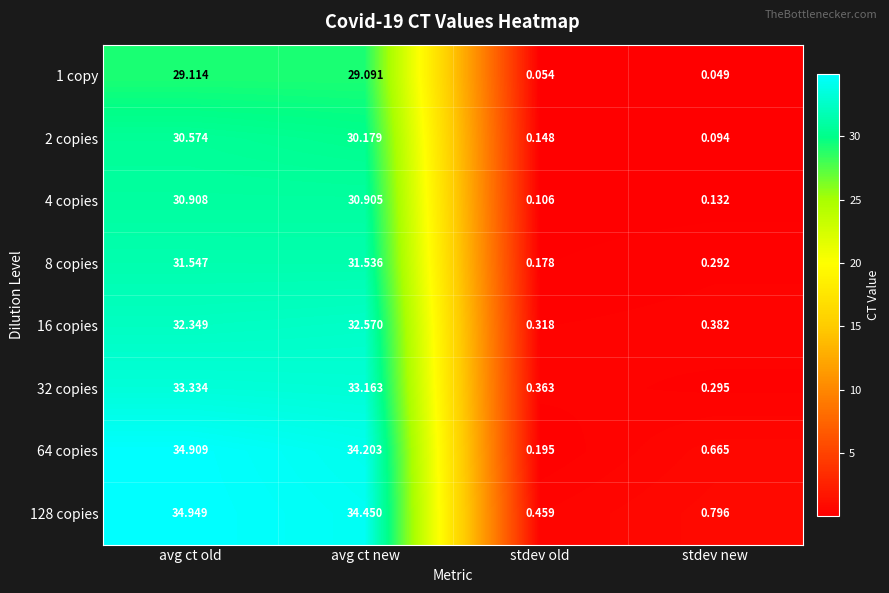

At which label does 32 copies reach its peak?

avg ct old